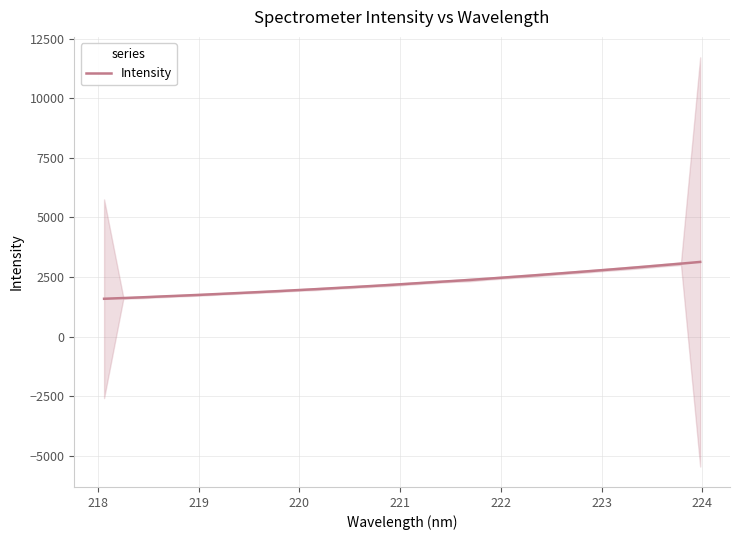

What is the maximum value for Intensity?

3130.2